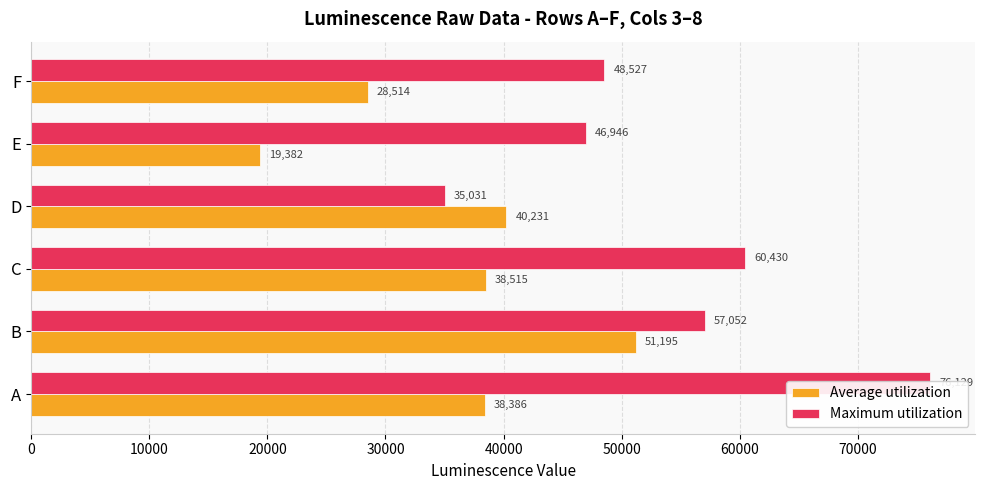

Which series changed the most between A and F?

Maximum utilization